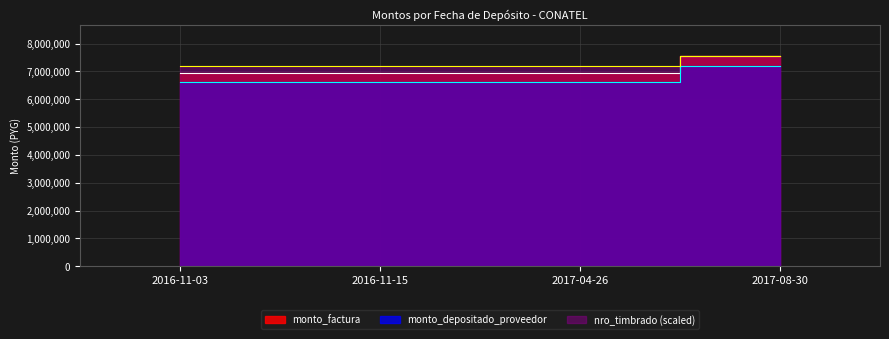

Reading left to right, extract all data points from this chart.

monto_factura: 2016-11-03=6950000.0	2016-11-15=6950000.0	2017-04-26=6950000.0	2017-08-30=7550000.0
monto_depositado_proveedor: 2016-11-03=6609324.0	2016-11-15=6609324.0	2017-04-26=6609324.0	2017-08-30=7179913.0
nro_timbrado: 2016-11-03=7182910.8	2016-11-15=7182910.8	2017-04-26=7182910.8	2017-08-30=7550000.0